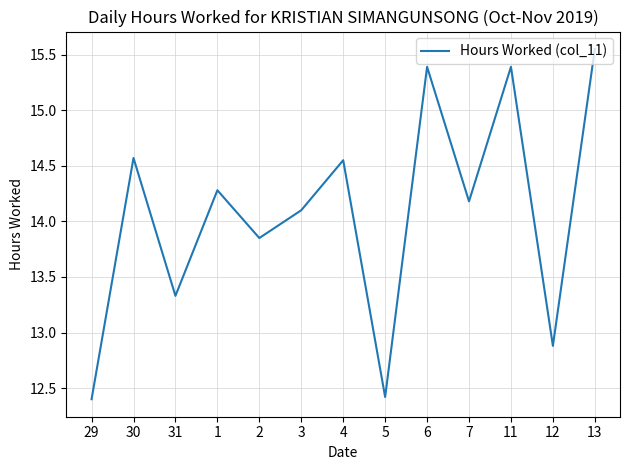

How many values exceed 14?

8